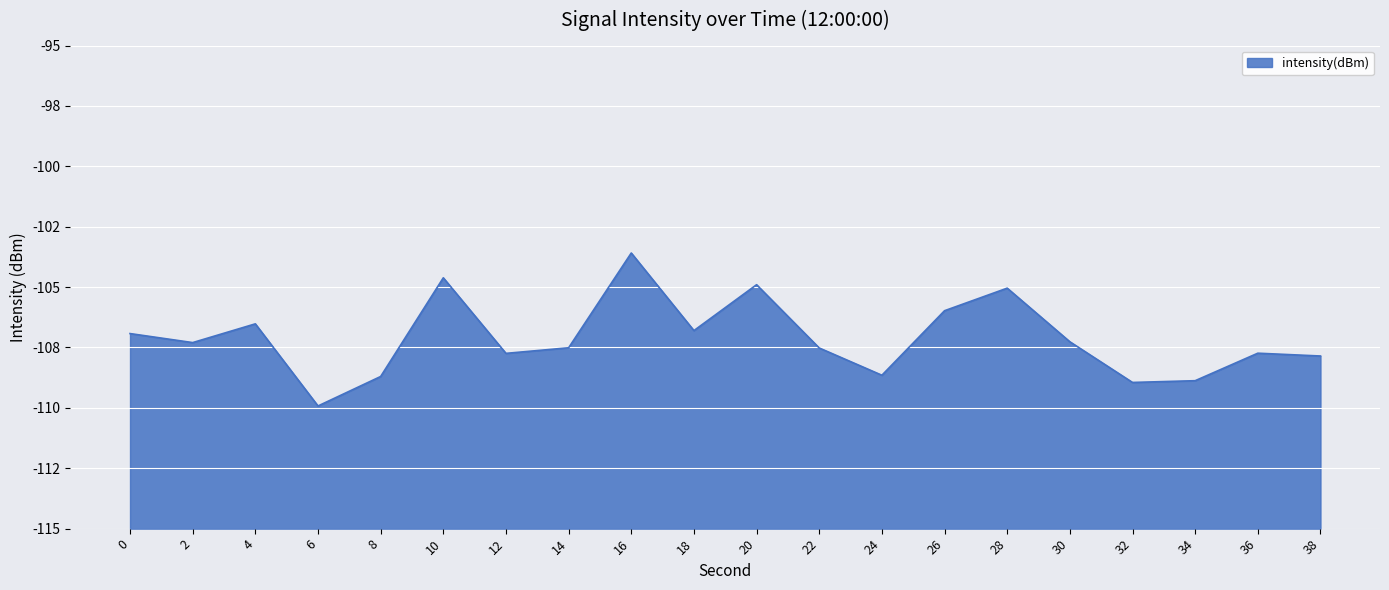

Reading left to right, transcribe all the data shown in this chart.

0=-106.9	2=-107.3	4=-106.5	6=-109.9	8=-108.7	10=-104.6	12=-107.7	14=-107.5	16=-103.6	18=-106.8	20=-104.9	22=-107.5	24=-108.6	26=-106.0	28=-105.0	30=-107.3	32=-108.9	34=-108.9	36=-107.7	38=-107.9